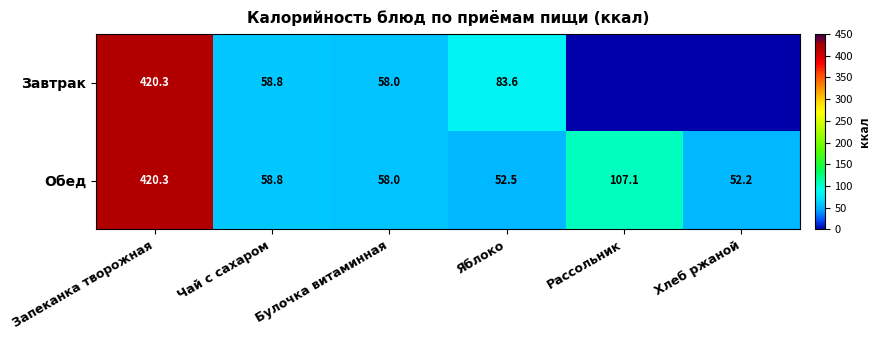

At how many categories does at least one series exceed 32?

6